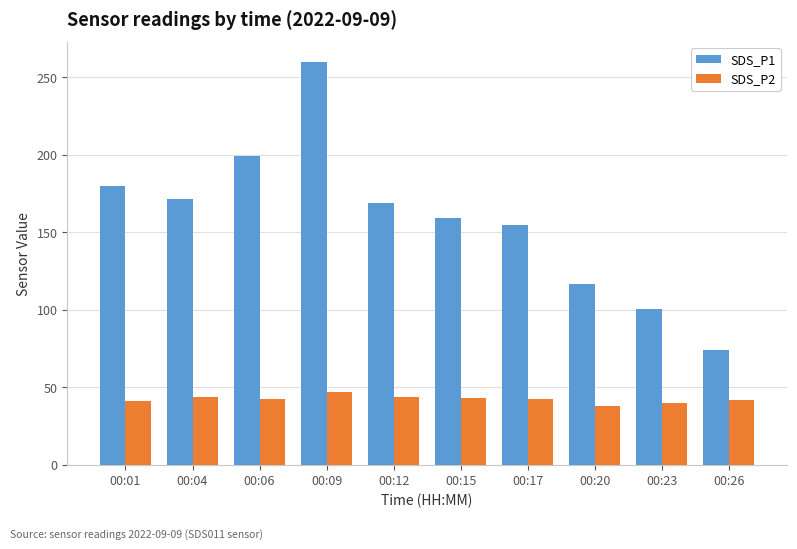

Which category has the highest value across all series?

00:09